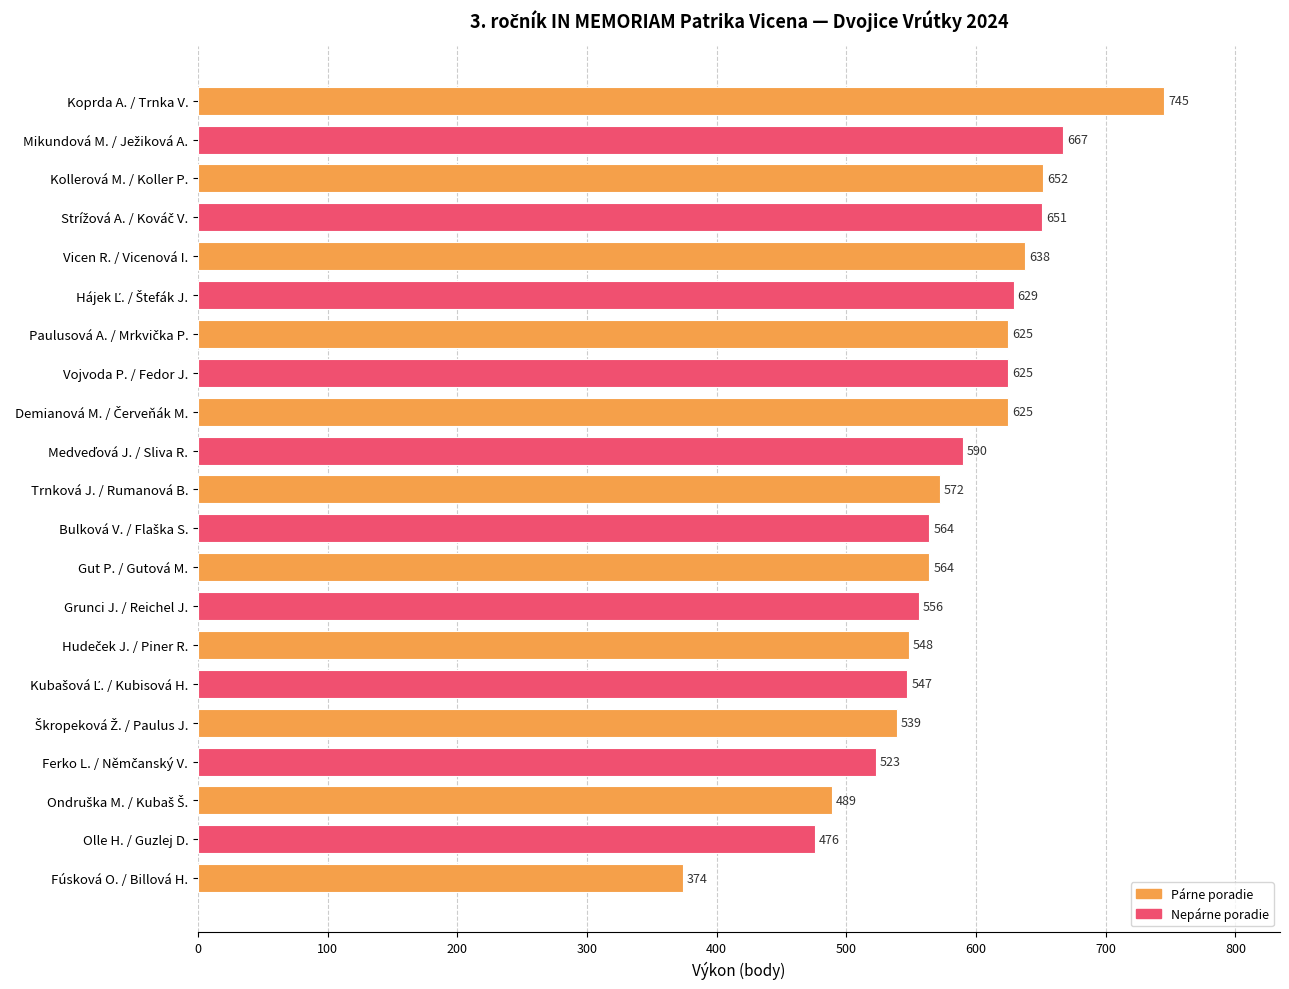

What is the value of the 14th bar from the top?

556